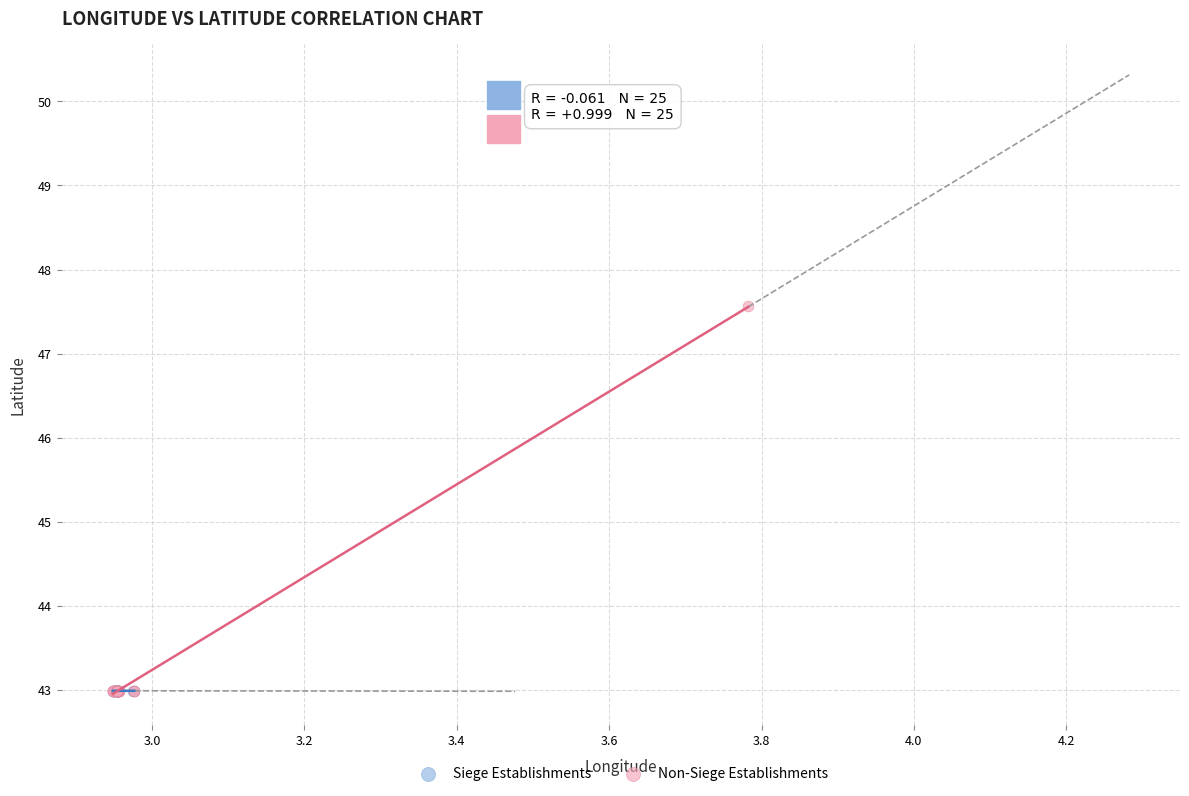

Which series has the largest Y range (max minus min)?

Non-Siege Establishments